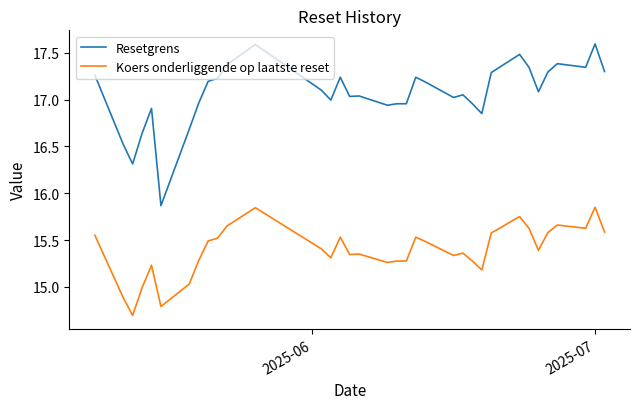

What is the difference between the maximum and minimum values in the Resetgrens series?

1.7